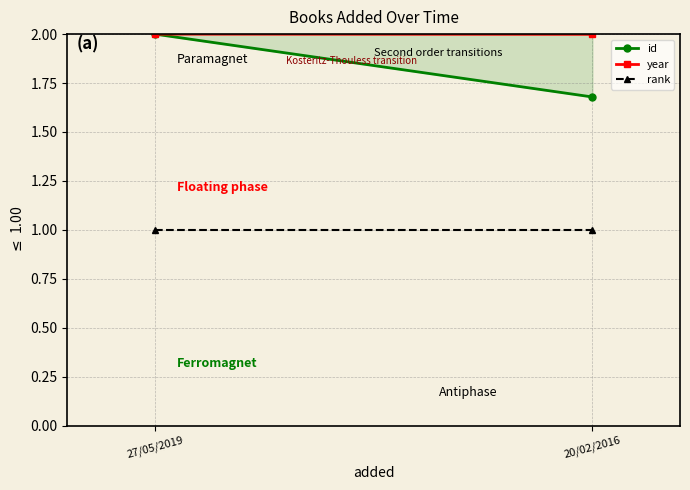

True or false: rank has a value of 1.0 at 27/05/2019.

True